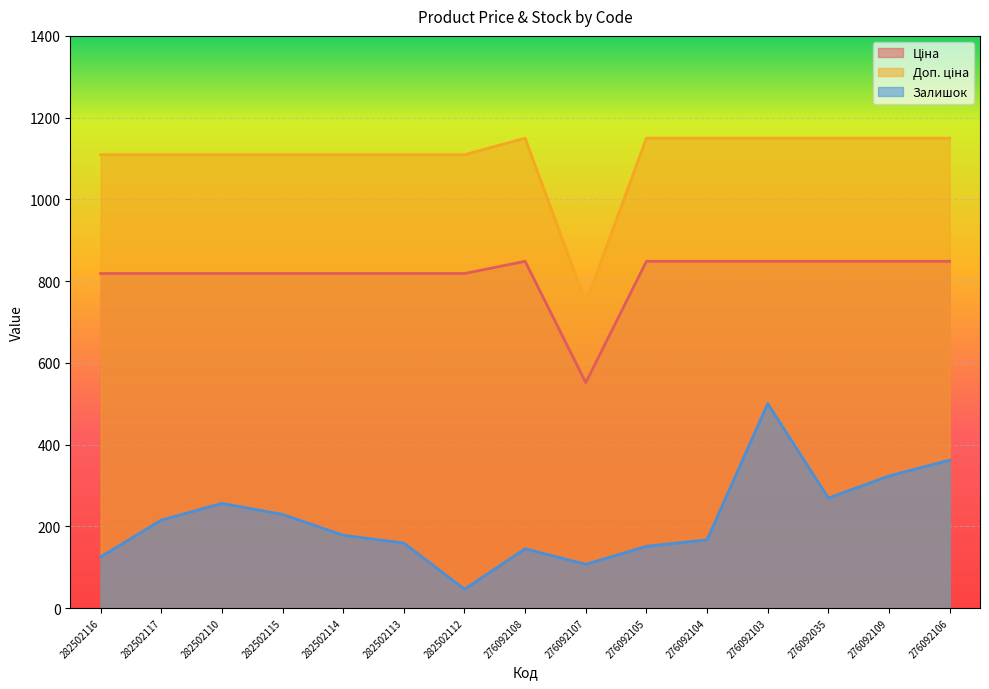

At which label does Ціна first exceed 818?

282502116